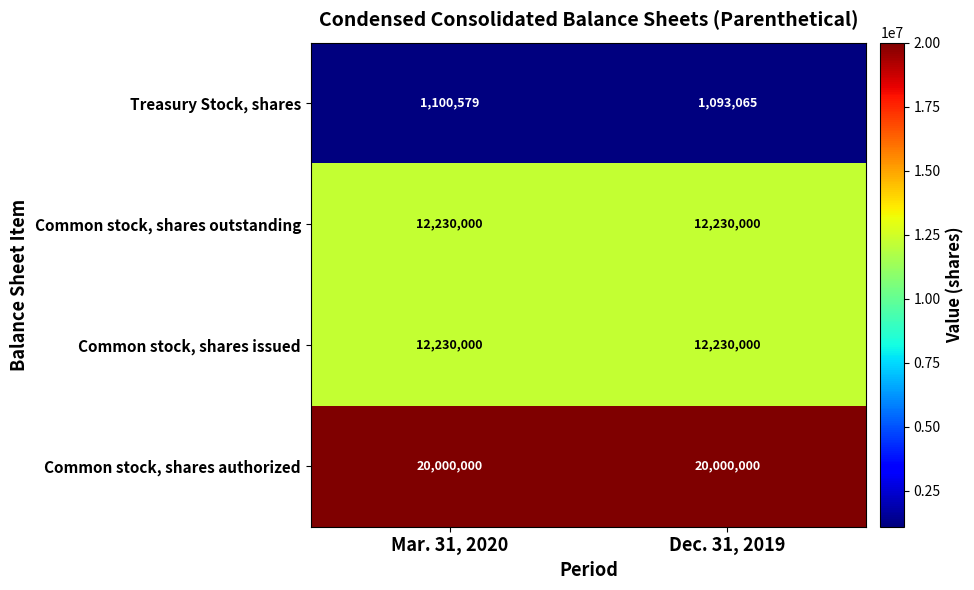

True or false: Common stock, shares outstanding has a value of 12230000 at Dec. 31, 2019.

True